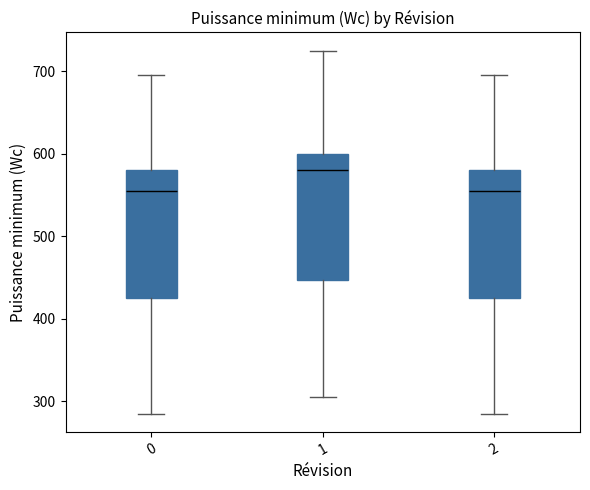

Reading left to right, read every box against the y-axis: the position of its median line, the range the box covers, and the ends of its whiskers. The values are not printed on the chart, so give them approximately, as read against the axis.

0: median 560, box 430 to 580, whiskers 290 to 700
1: median 580, box 450 to 600, whiskers 310 to 730
2: median 560, box 430 to 580, whiskers 290 to 700